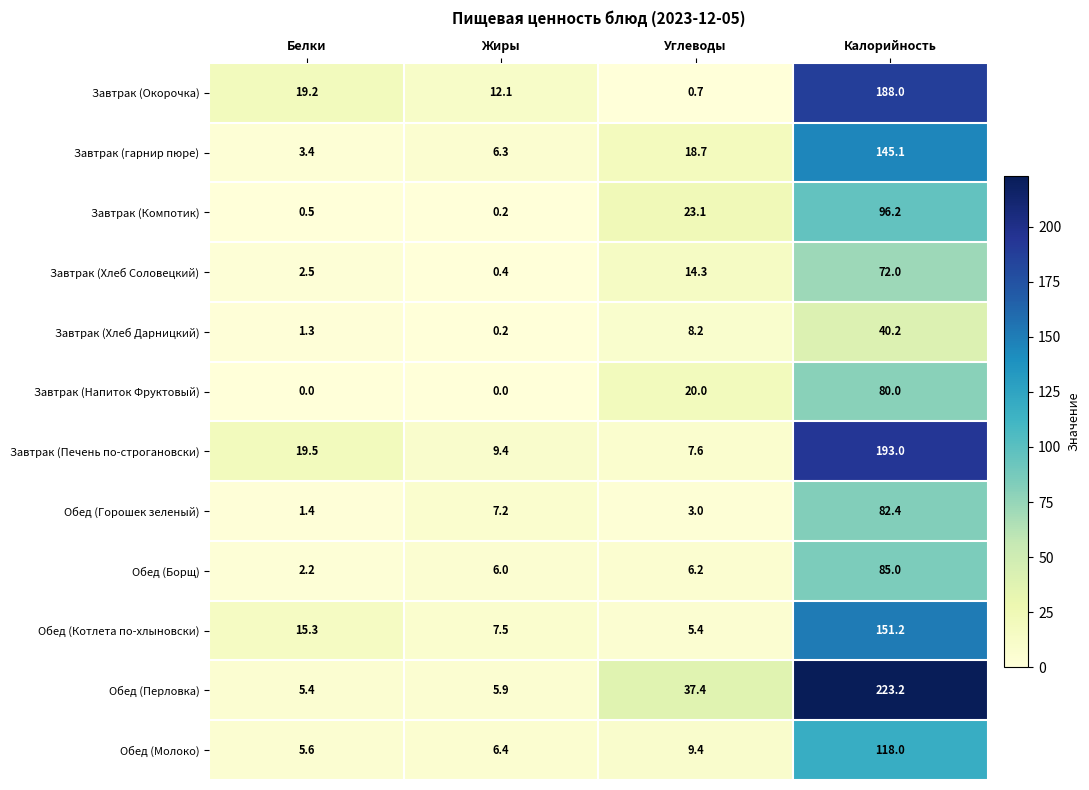

Is it true that Завтрак (Окорочка) equals 19.2 at Белки?

True